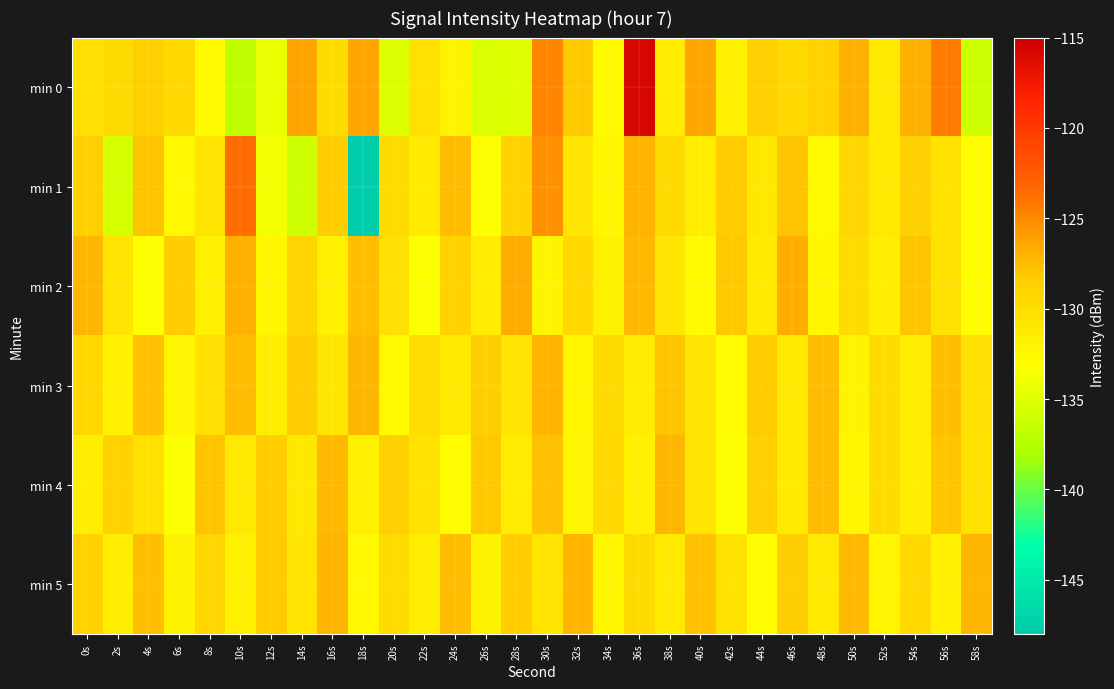

How many categories are shown in the chart?

30